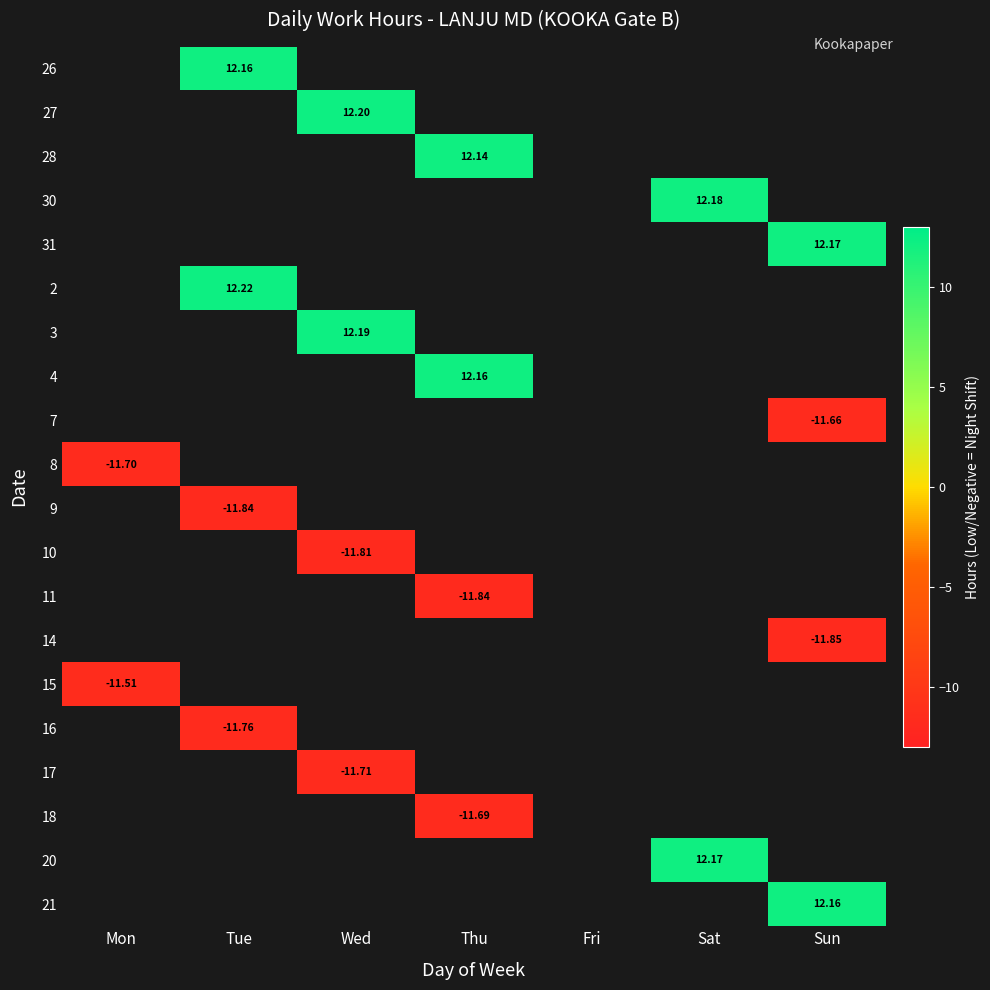

How many series are shown in this chart?

20